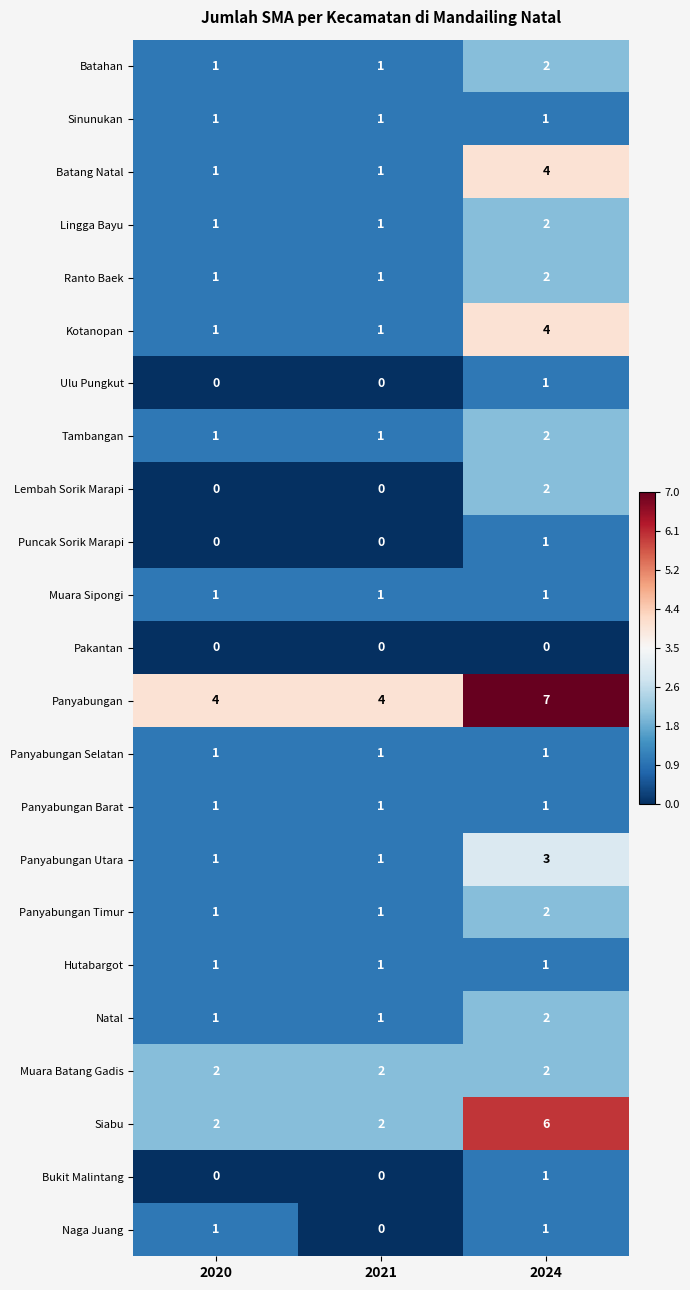

What is the spread (max minus min) of values at 2024?

7